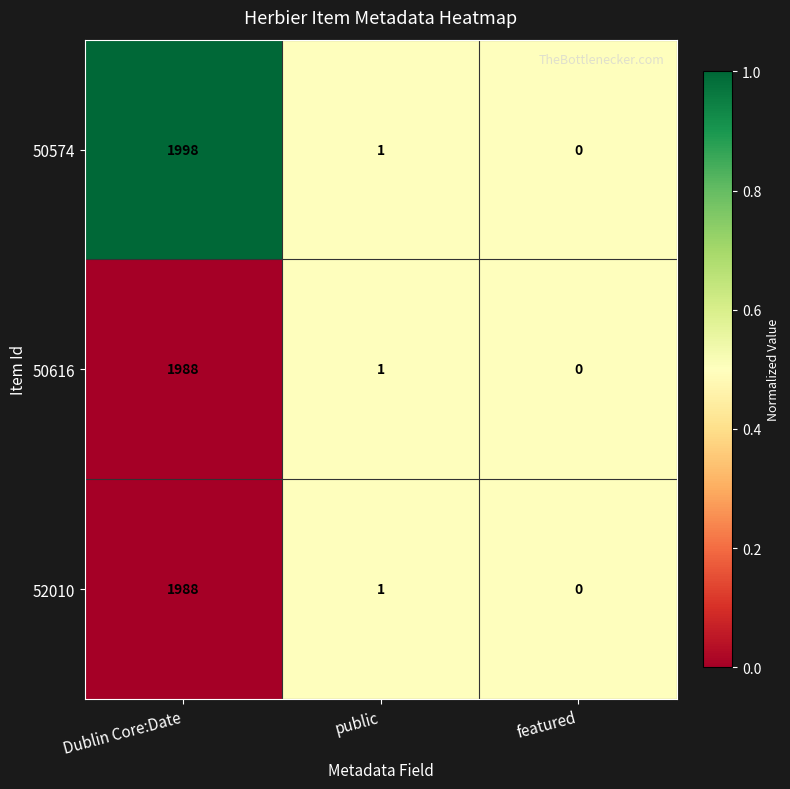

Which category has the highest value in the 50616 series?

Dublin Core:Date